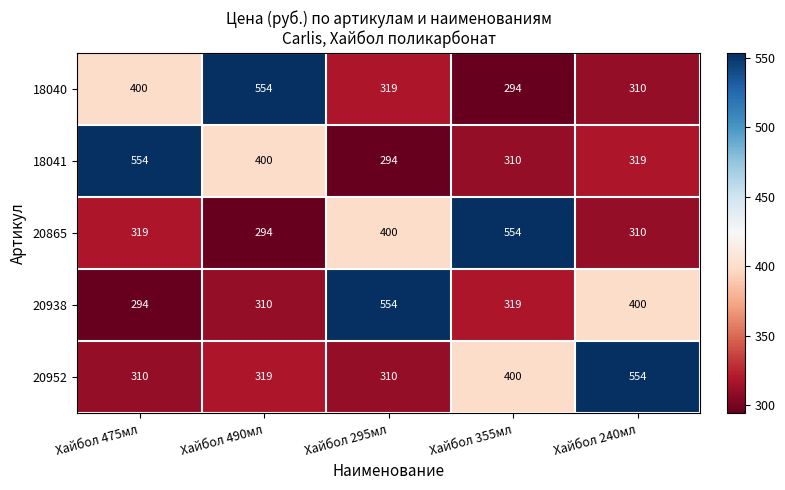

At Хайбол 490мл, list the series in order from smallest to largest.

20865, 20938, 20952, 18041, 18040